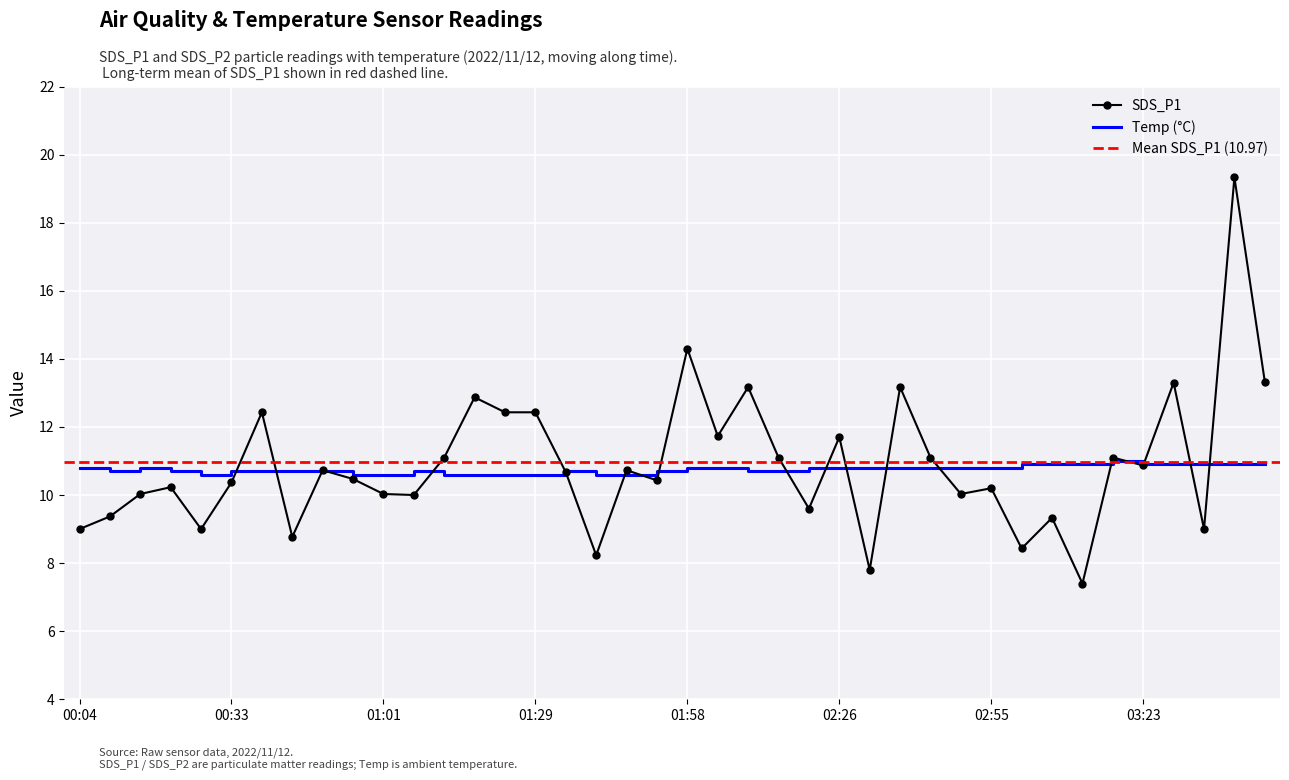

What is the difference between the Temp values at 01:29 and 03:23?

0.3